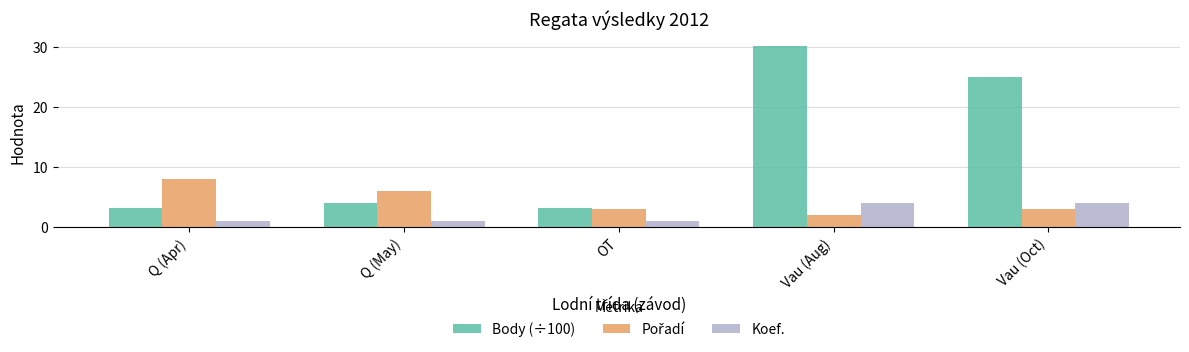

What is the label of the 3rd bar from the right?

OT